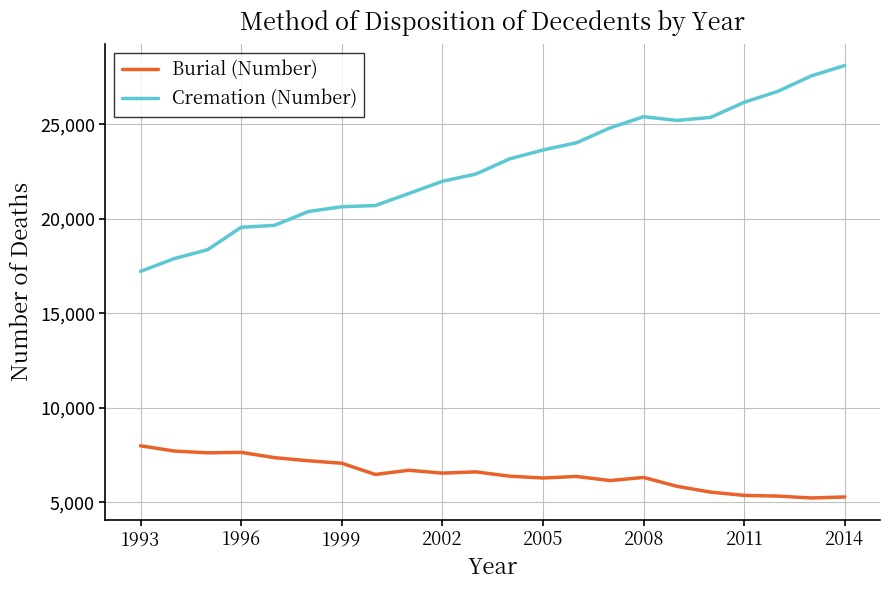

True or false: Burial (Number) has more than 1 interior local peaks.

True